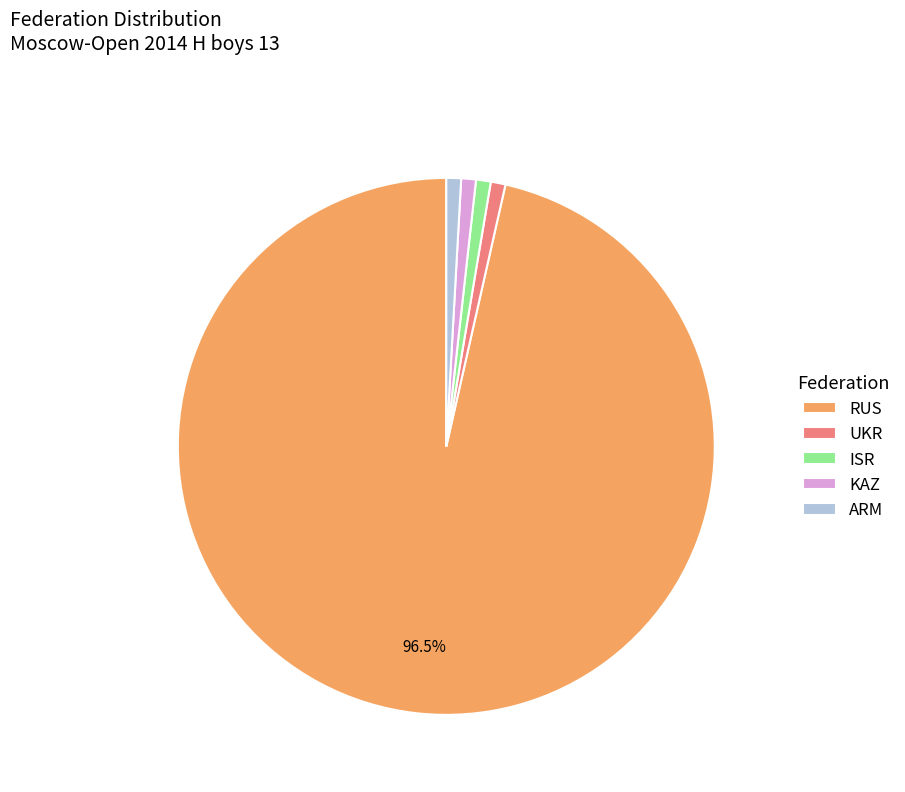

Is RUS the majority of the pie?

Yes